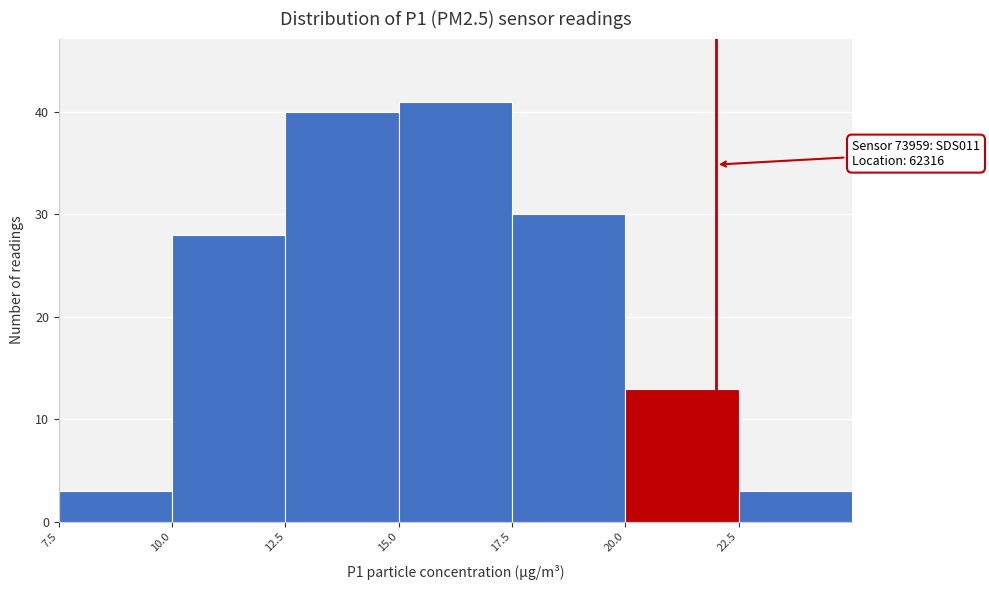

Which range on the x-axis has the tallest bar?

15.0 to 17.5